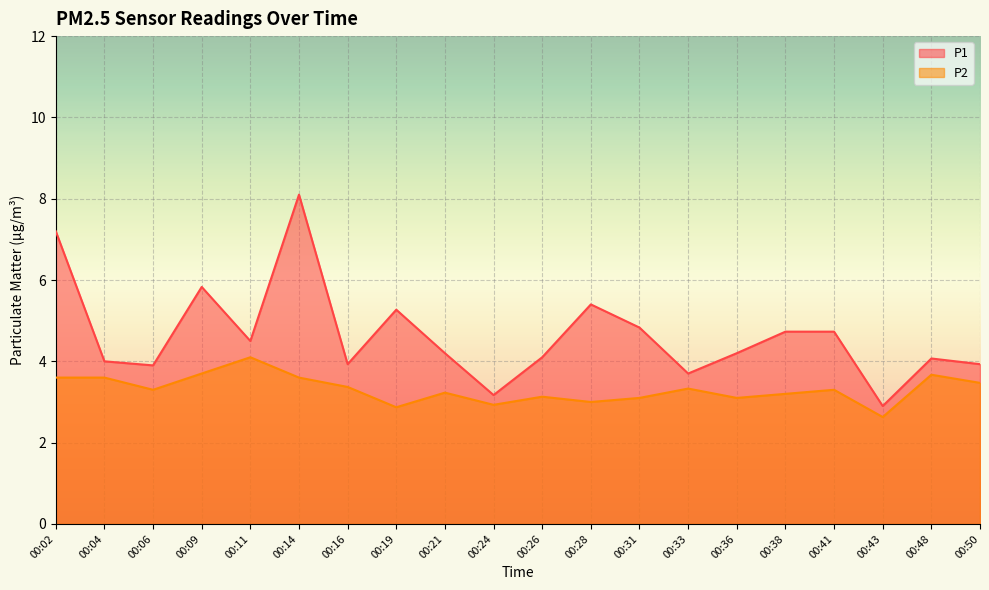

What is the sum of all P2 values?

66.2